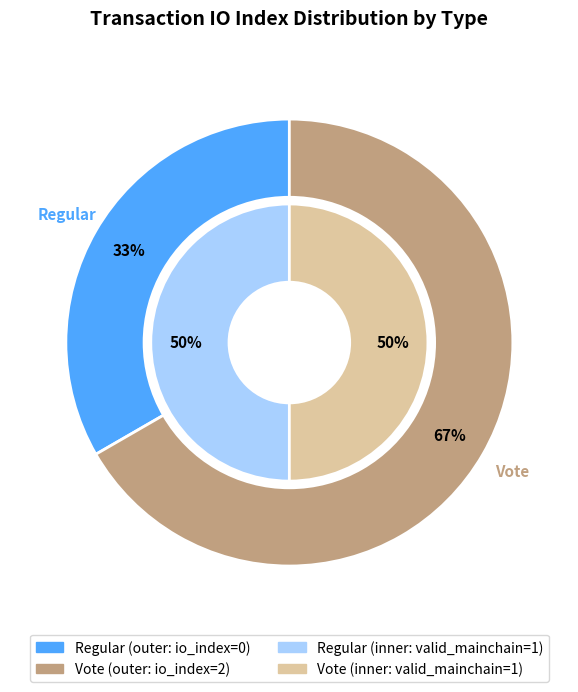

How many segments does this pie chart have?

2